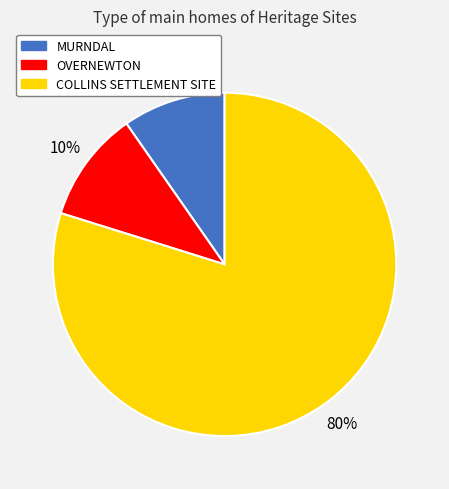

How many segments does this pie chart have?

3